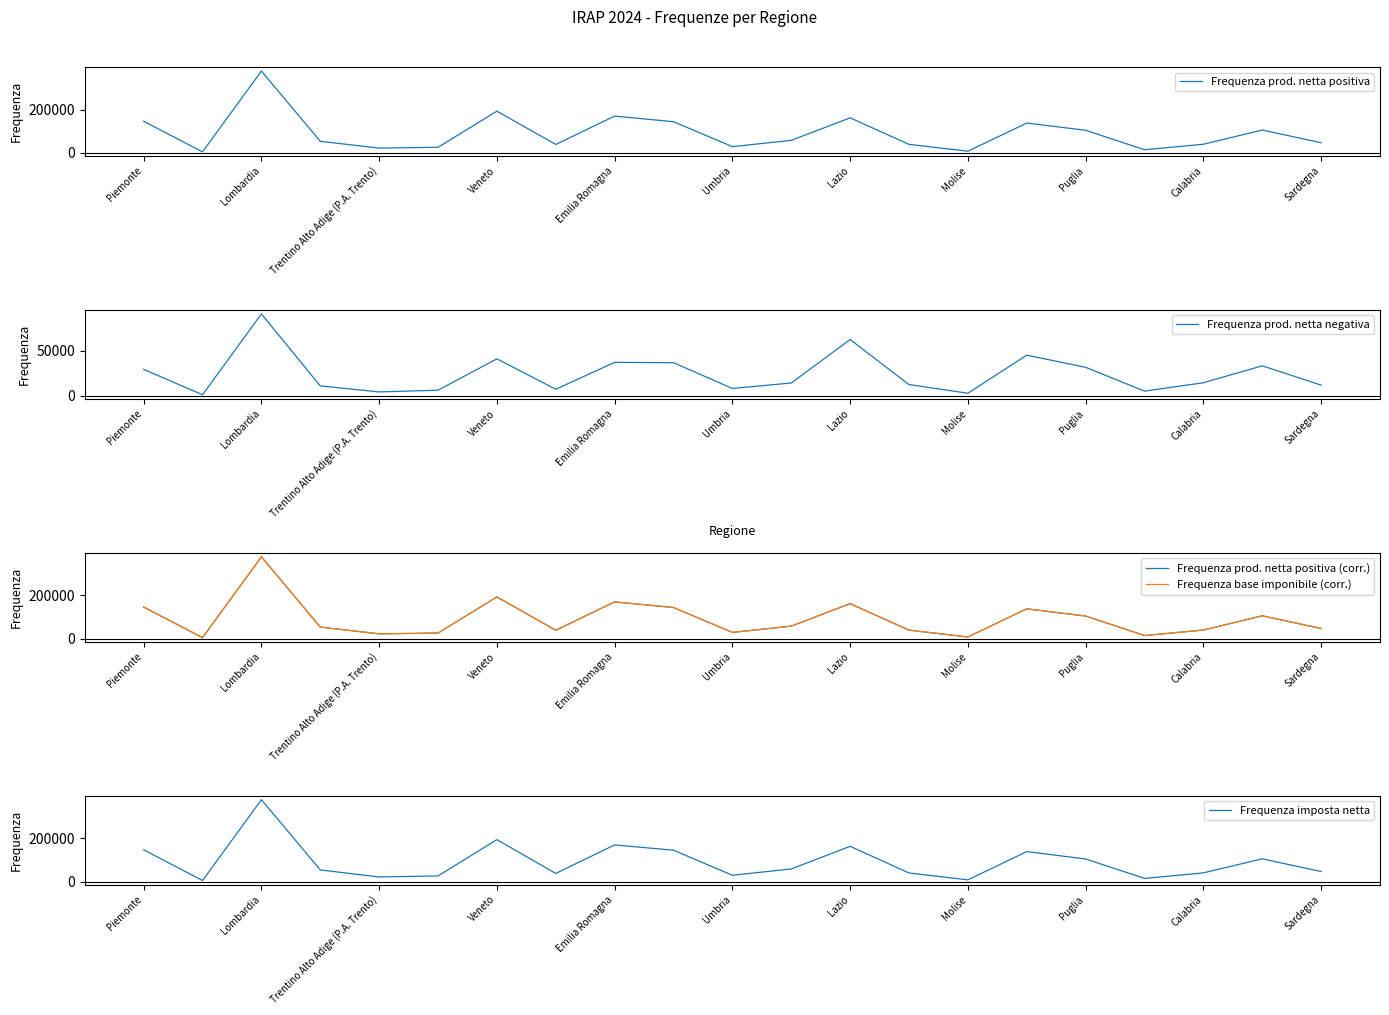

How many interior local peaks does the Frequenza imposta netta series have?

6